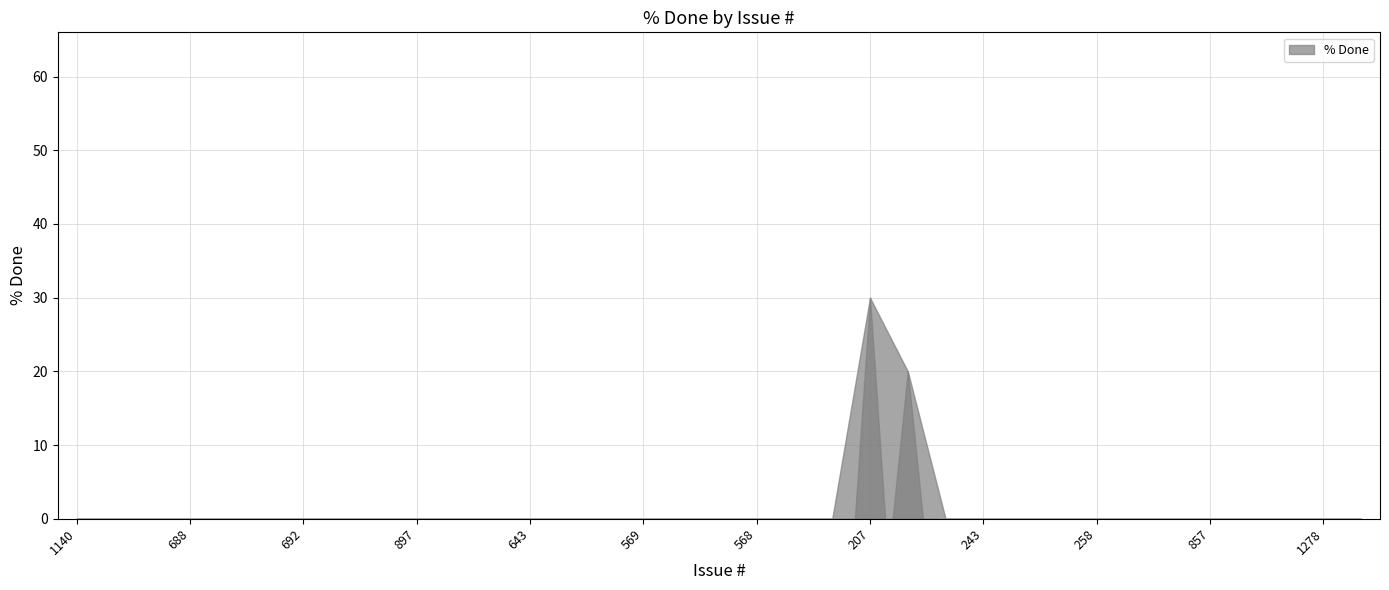

List the labels in order of value, largest first.

207, 245, 1140, 668, 898, 688, 687, 189, 692, 201, 198, 897, 689, 666, 643, 586, 573, 569, 560, 558, 568, 553, 246, 143, 243, 1615, 677, 258, 1576, 1547, 857, 856, 686, 1278, 1518